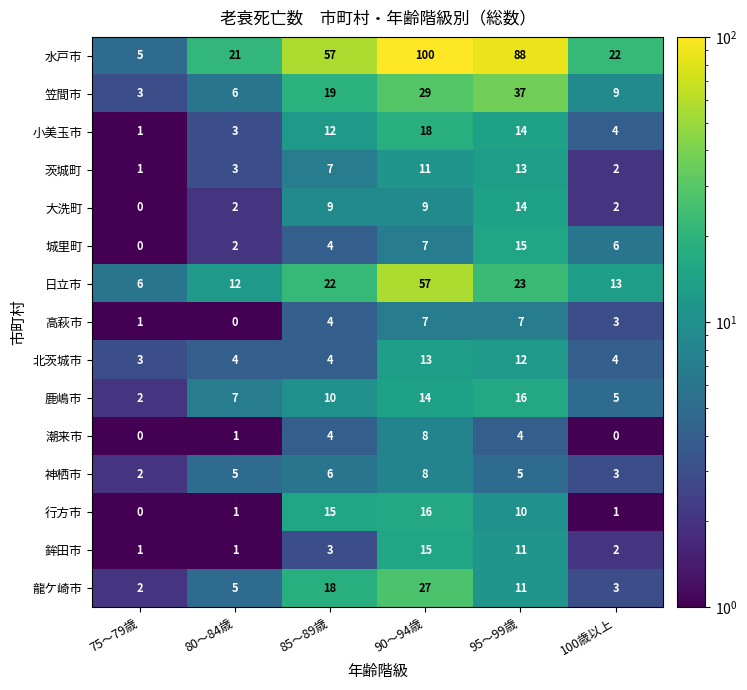

The 日立市 series shows 6 at 75～79歳. True or false?

True